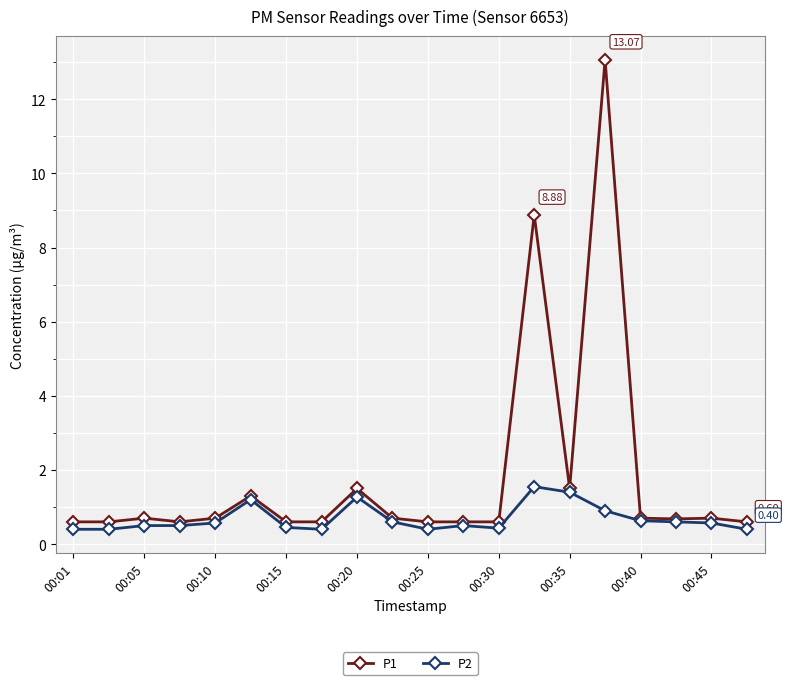

Which series has the largest total across all categories?

P1